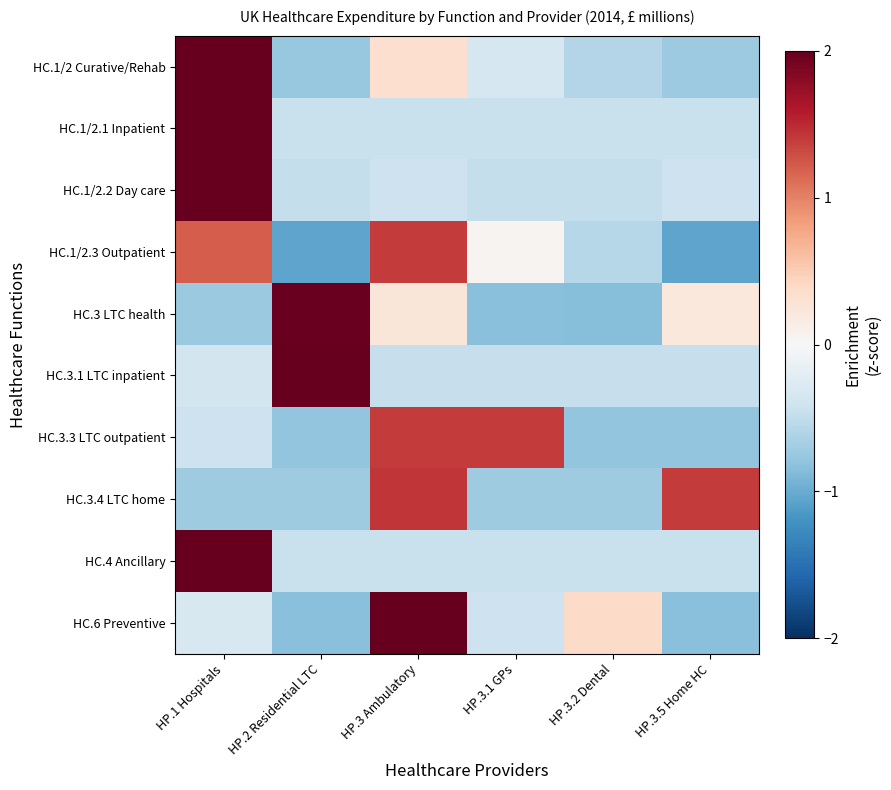

Which has a higher value, HP.3.1 GPs or HP.2 Residential LTC?

HP.3.1 GPs